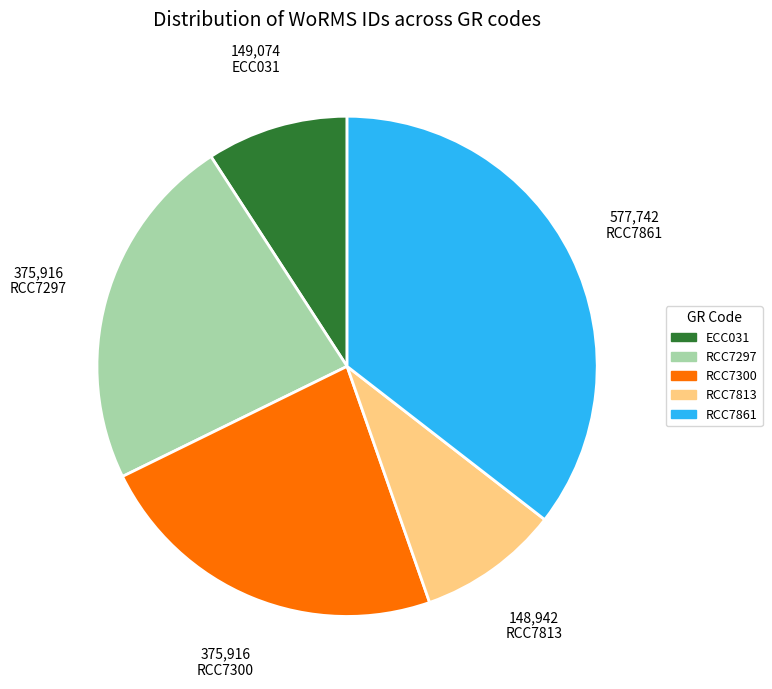

True or false: RCC7861 accounts for 35% of the total.

True